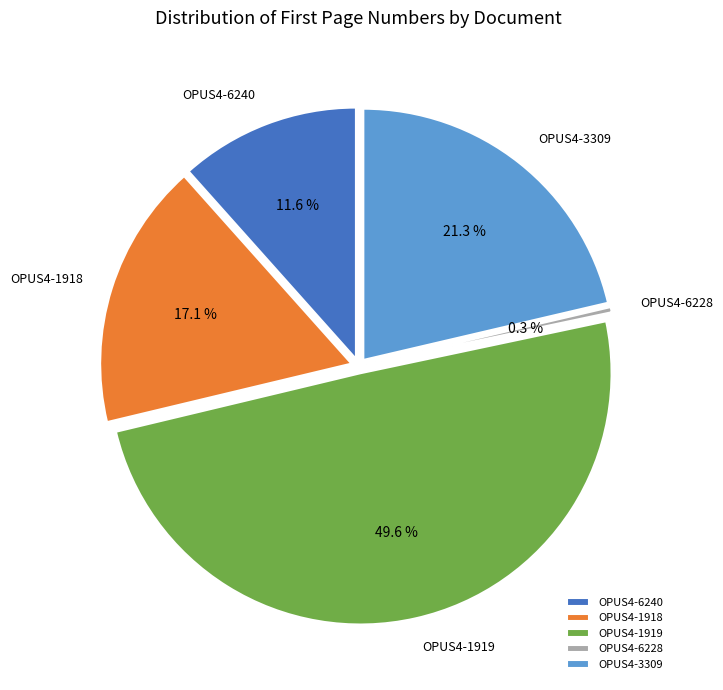

To the nearest percent, what is the average slice percentage?

20%